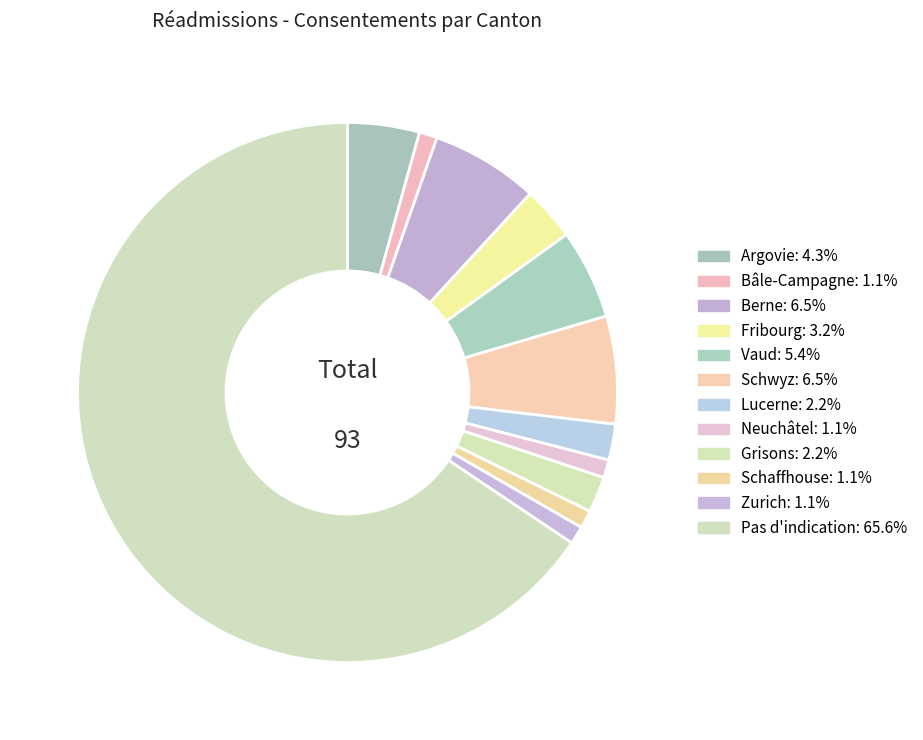

To the nearest percent, what is the average slice percentage?

8%